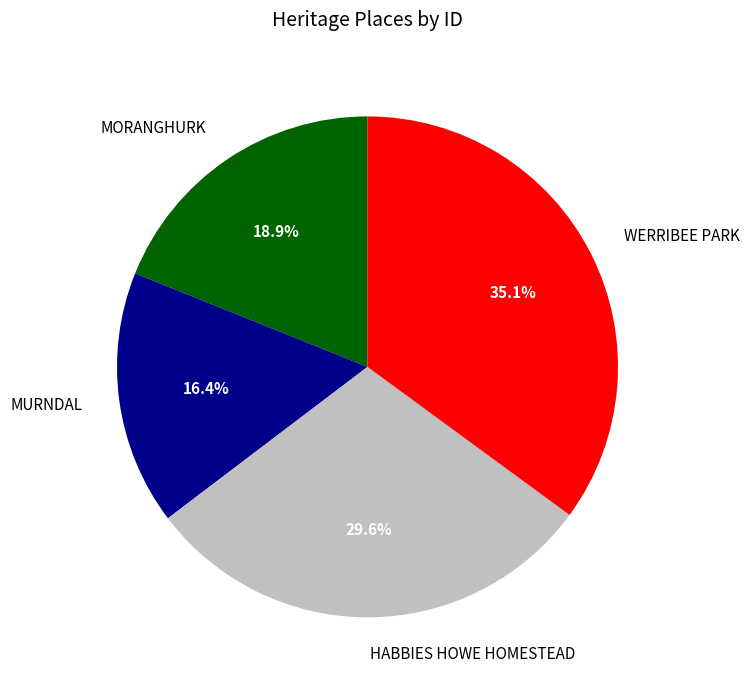

Approximately how many times larger is the value at WERRIBEE PARK compared to HABBIES HOWE HOMESTEAD?

1.2